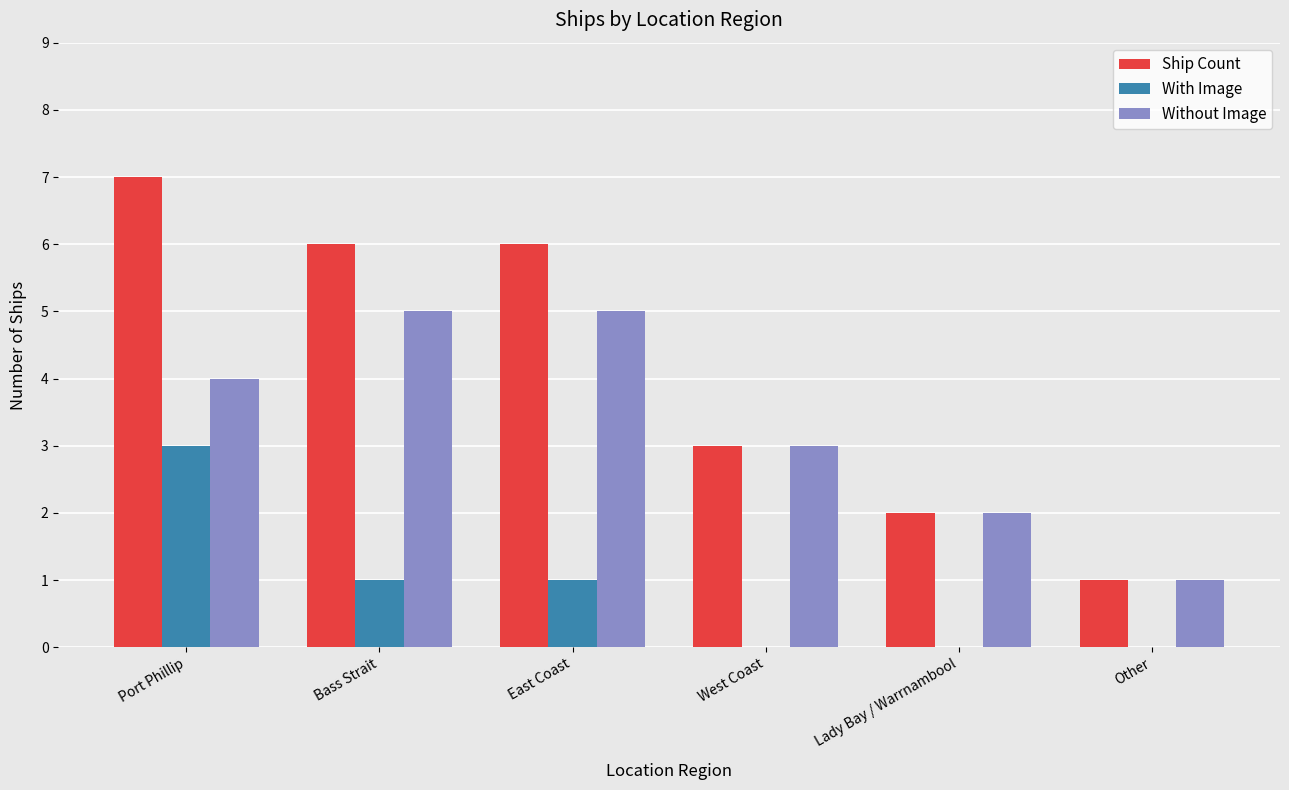

Reading left to right, what are all the values shown in this chart?

Ship Count: 7	6	6	3	2	1
With Image: 3	1	1	0	0	0
Without Image: 4	5	5	3	2	1